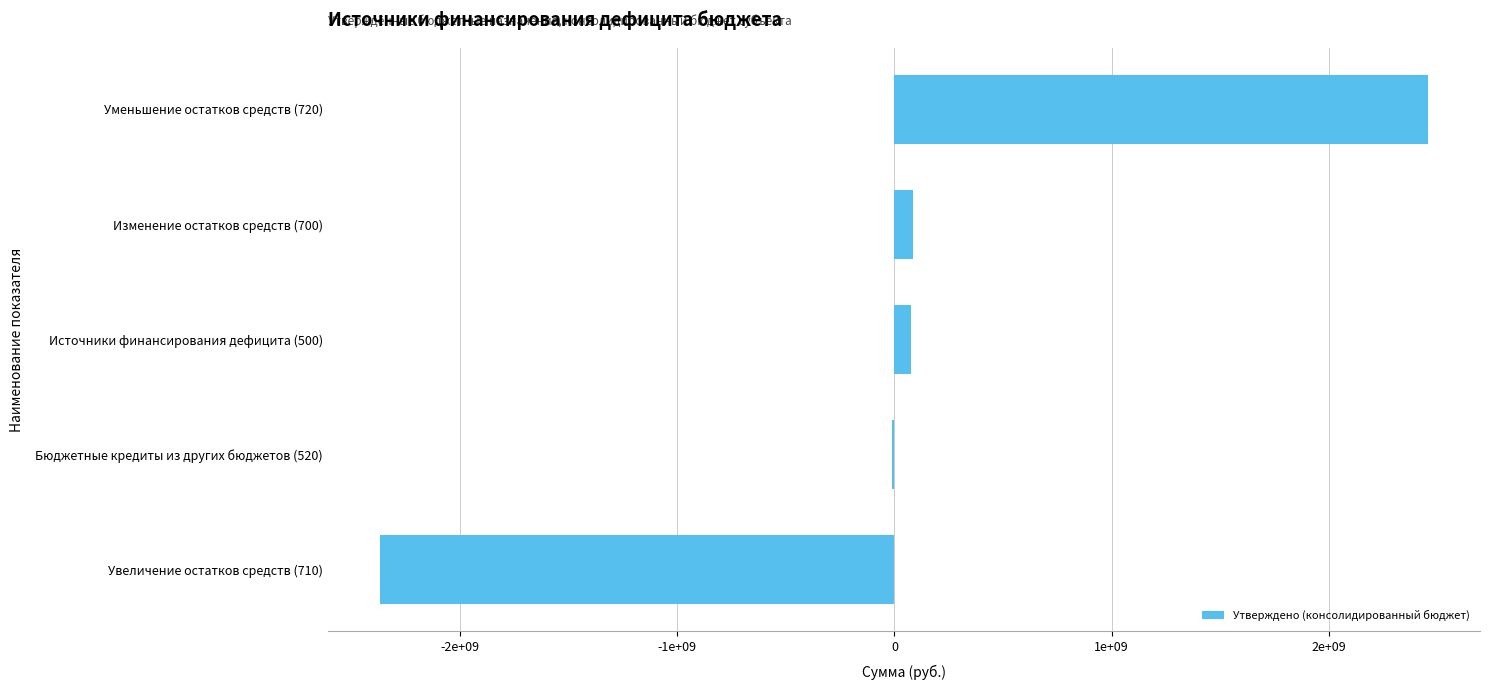

Which category has the highest value across all series?

Уменьшение остатков средств (720)